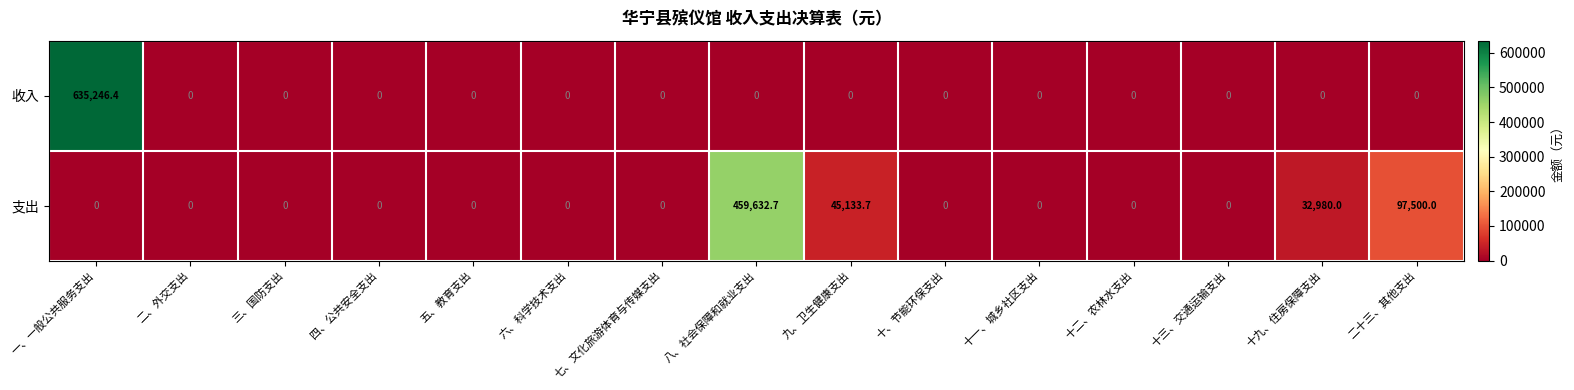

Which label corresponds to the largest value in the chart?

一、一般公共服务支出